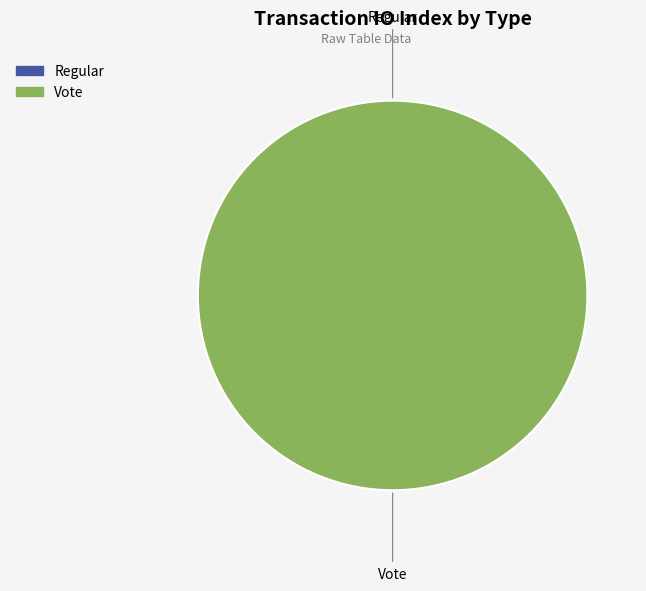

To the nearest percent, what percentage of the pie is Vote?

100%